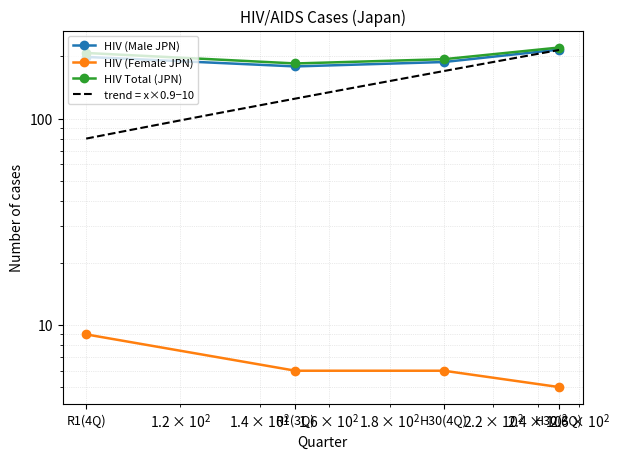

At how many categories does at least one series exceed 186?

3